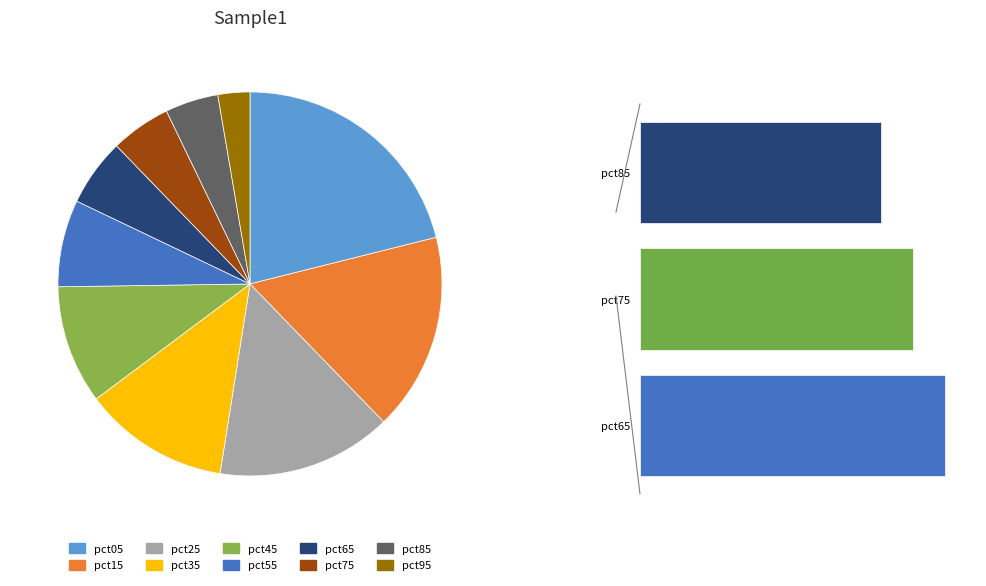

Which category has the biggest portion of the pie?

pct05